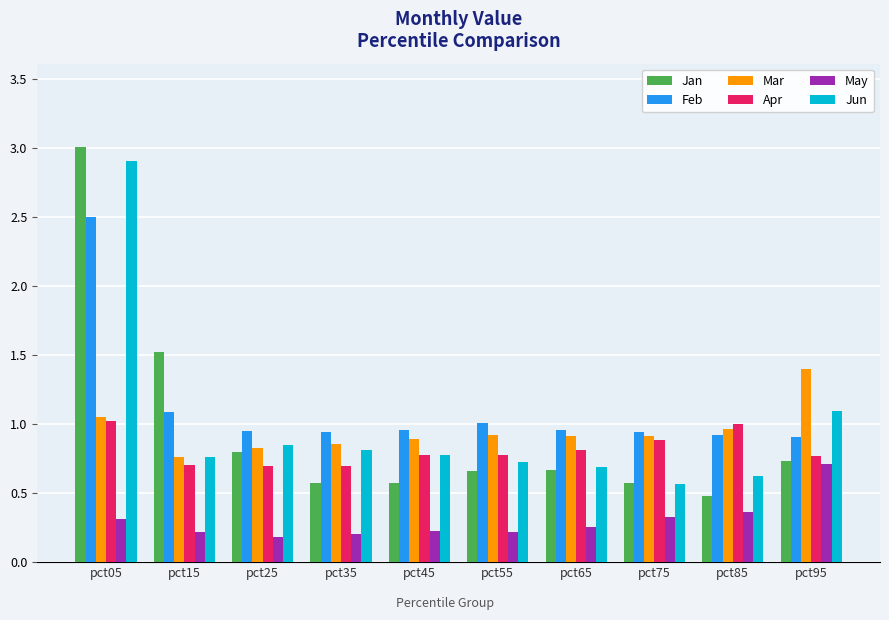

The value of May at pct25 is 0.2. True or false?

True